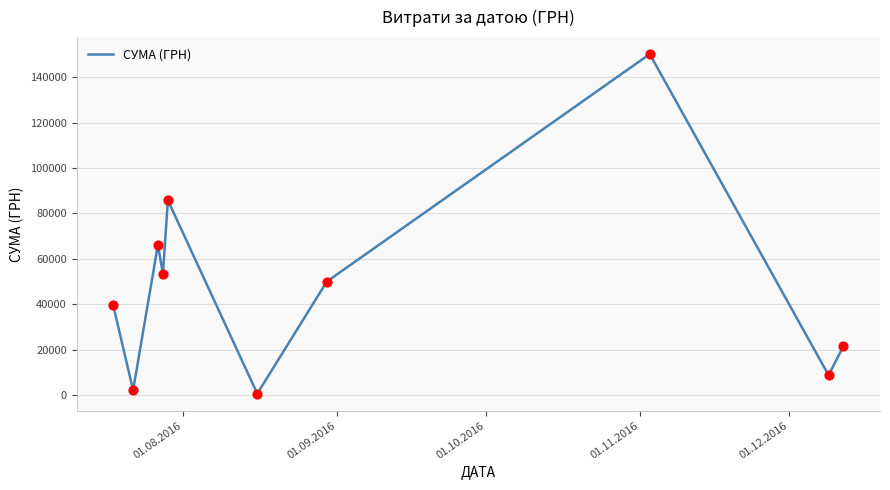

What is the difference between the maximum and minimum values?

149607.7